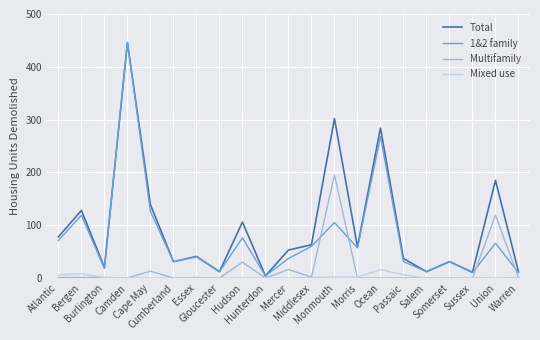

What are all the series names shown in the legend?

Total, 1&2 family, Multifamily, Mixed use